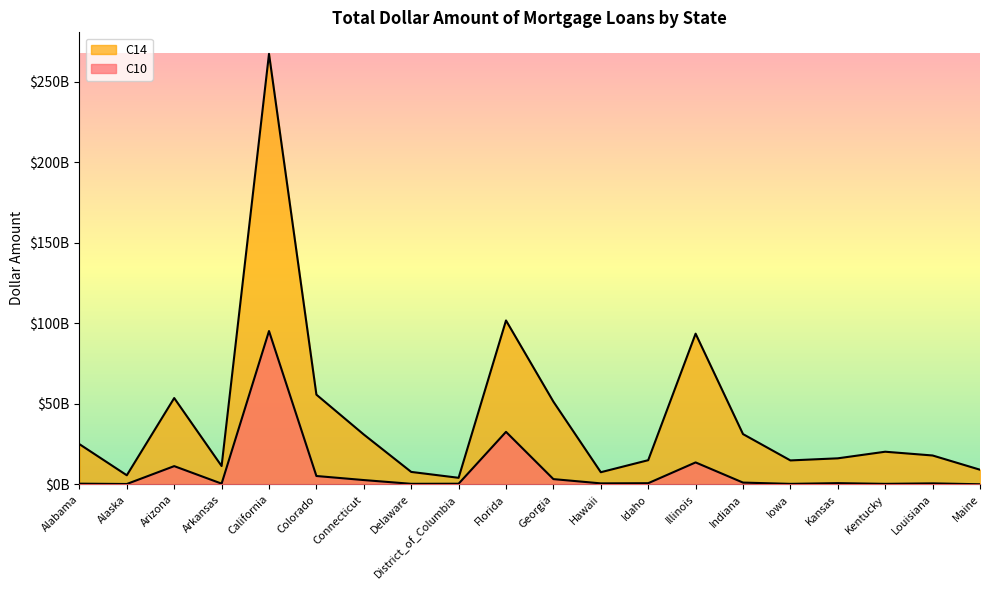

The value of C10 at Hawaii is 642288000. True or false?

True